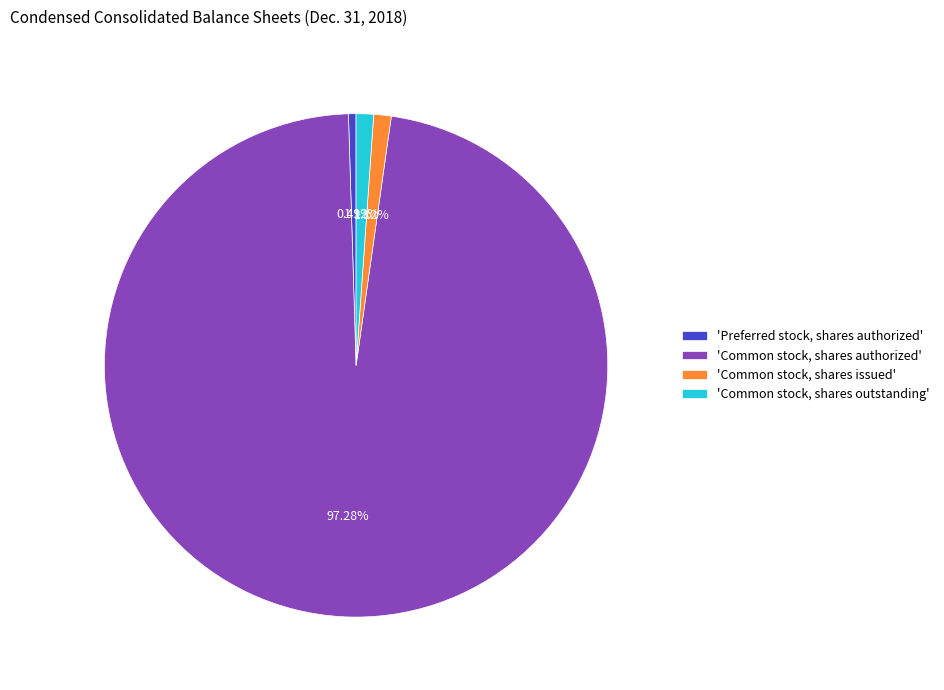

Is there any slice that represents more than half of the pie?

Yes